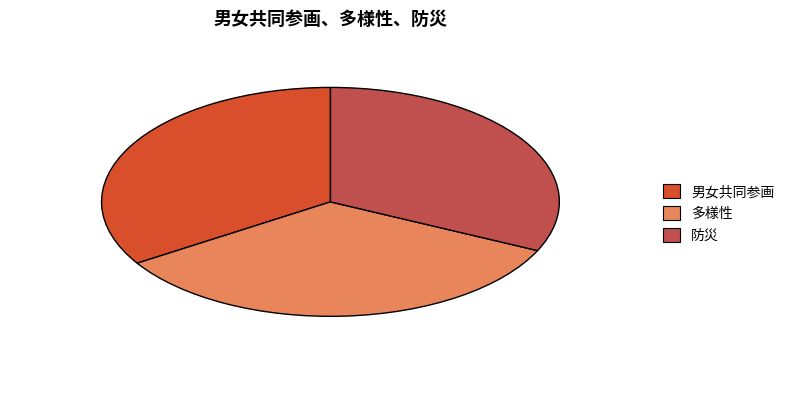

Approximately how many times larger is the value at 多様性 compared to 防災?

1.1